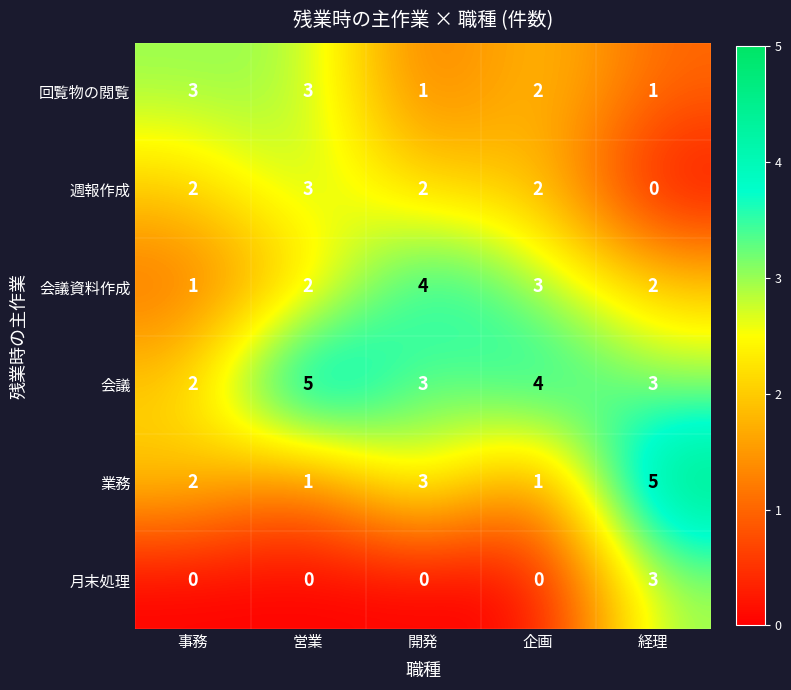

What is the sum of all 業務 values?

12